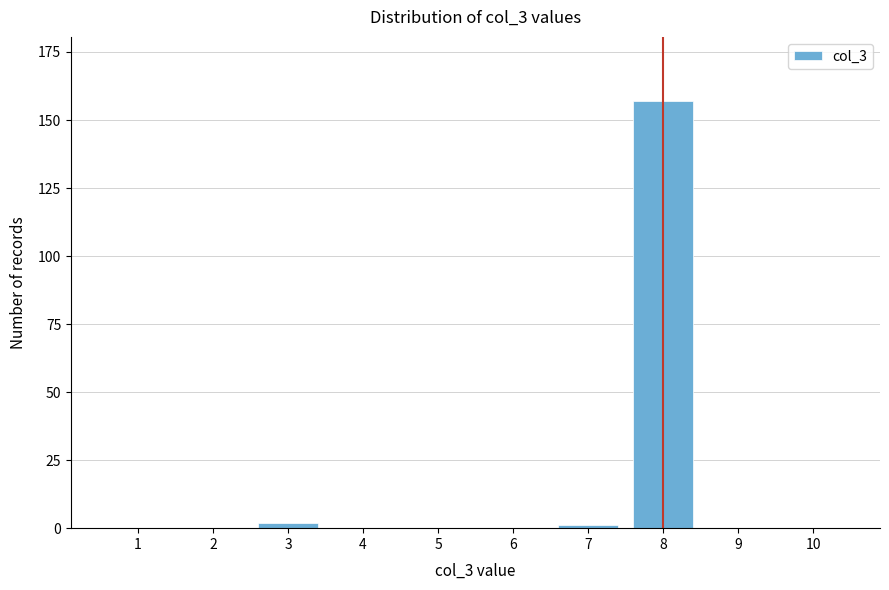

Reading right to left, transcribe all the data shown in this chart.

10=0	9=0	8=157	7=1	6=0	5=0	4=0	3=2	2=0	1=0